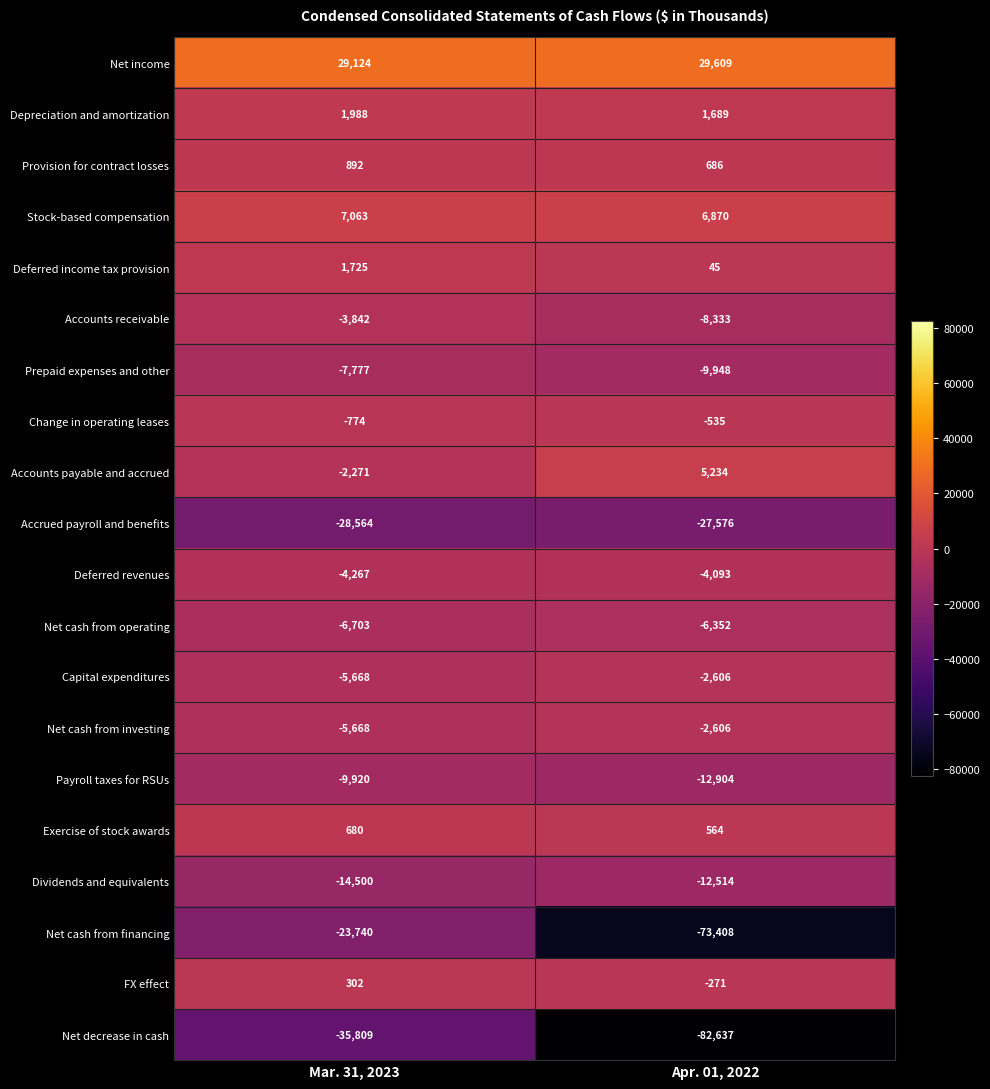

What is the difference between the maximum and minimum values in the Dividends and equivalents series?

1986